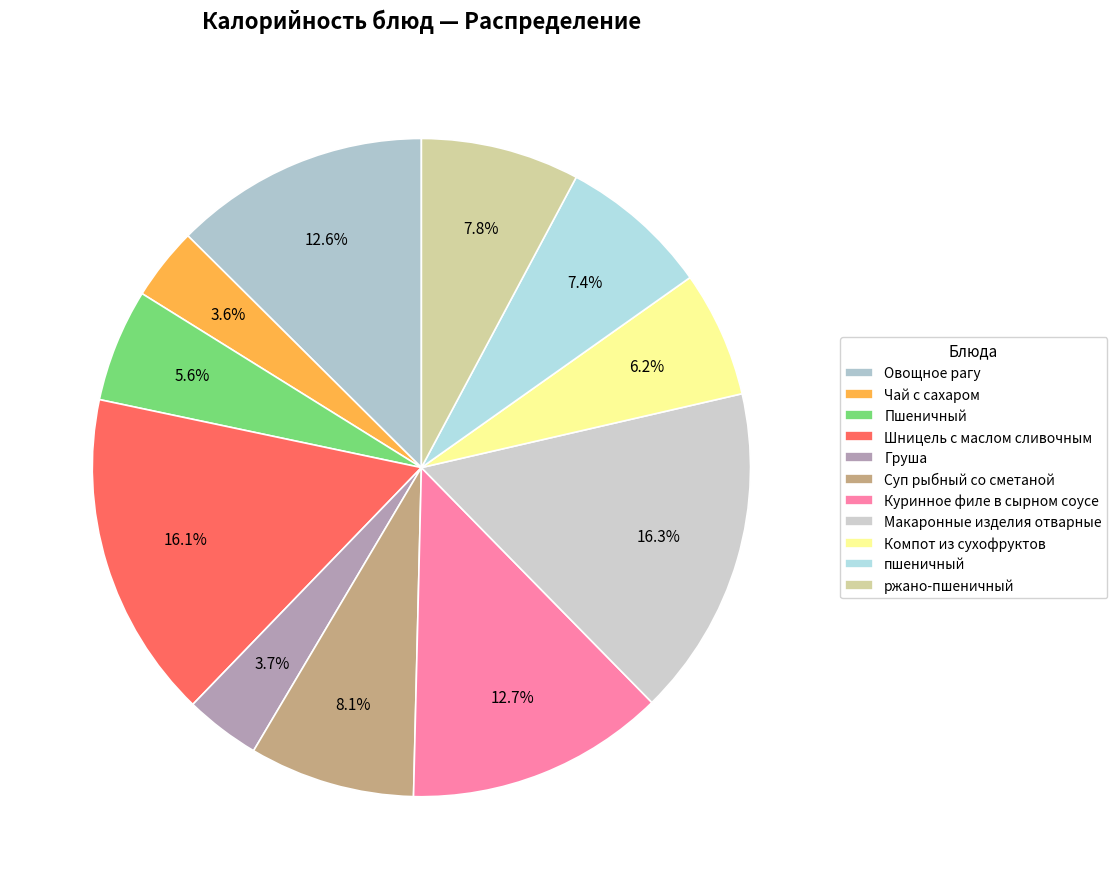

How many segments does this pie chart have?

11